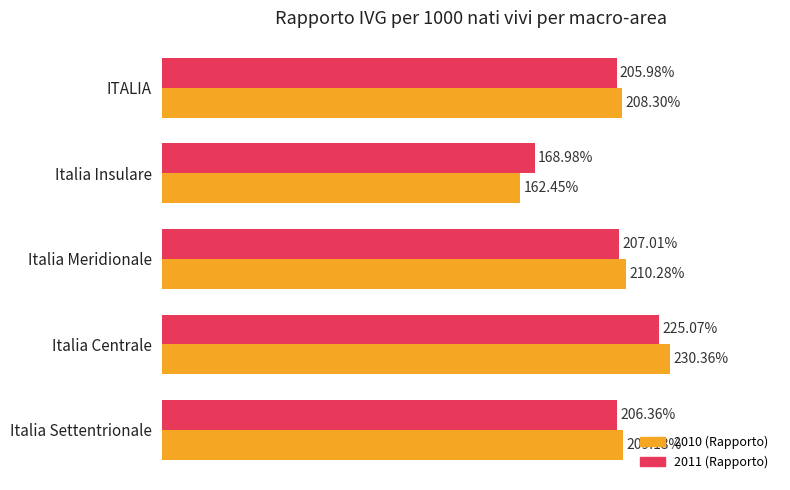

Where is 2011 (Rapporto) nearest to the value 197?

ITALIA